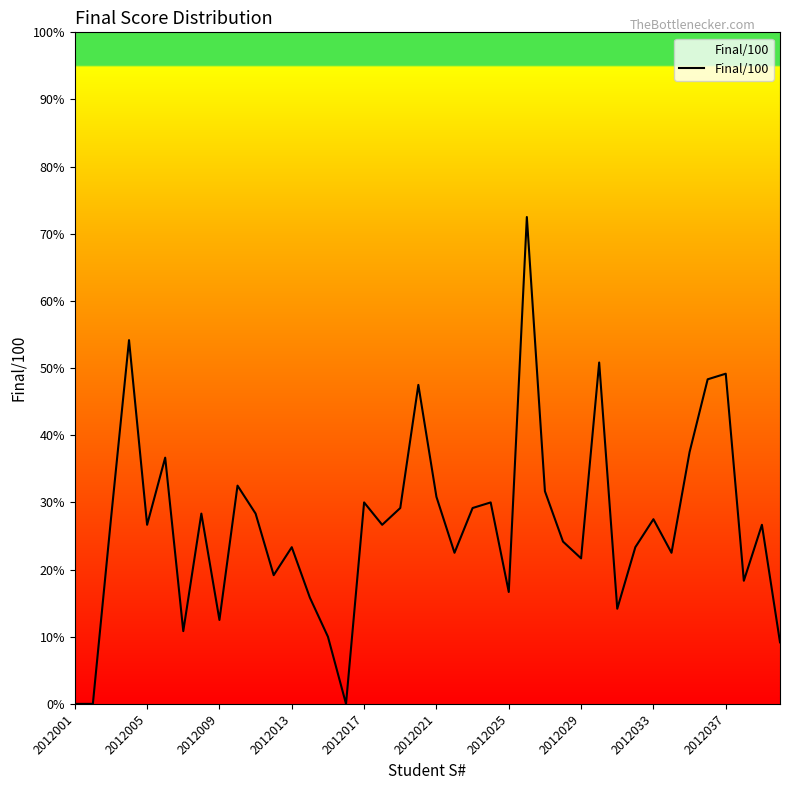

What is the greatest value displayed?

72.5